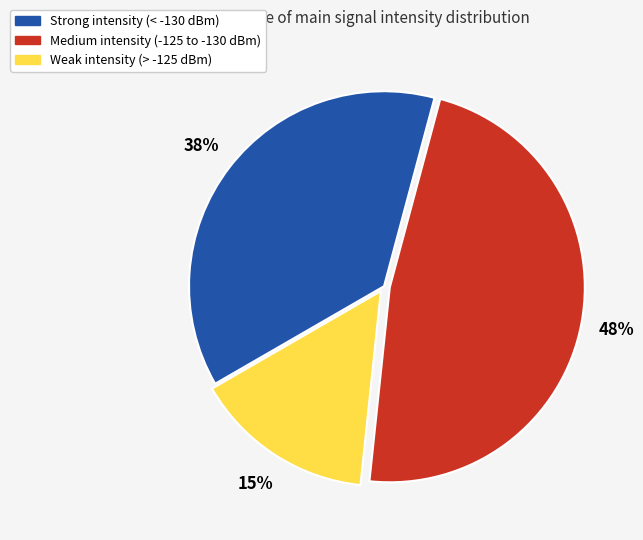

To the nearest percent, what is the average slice percentage?

33%